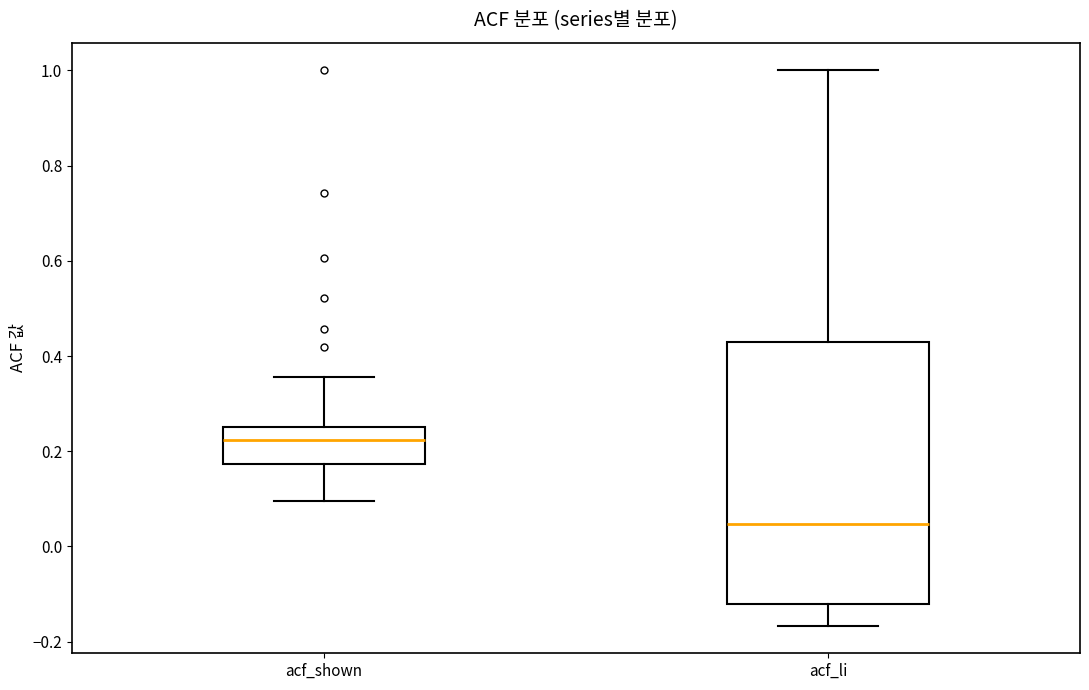

Reading left to right, transcribe this box plot: for each box, give where its median line is, the range the box spans, and where its two whiskers end, as read against the y-axis. The values are not printed on the chart, so give them approximately, as read against the axis.

acf_shown: median 0.22, box 0.18 to 0.26, whiskers 0.10 to 0.36
acf_li: median 0.04, box -0.12 to 0.42, whiskers -0.16 to 1.00